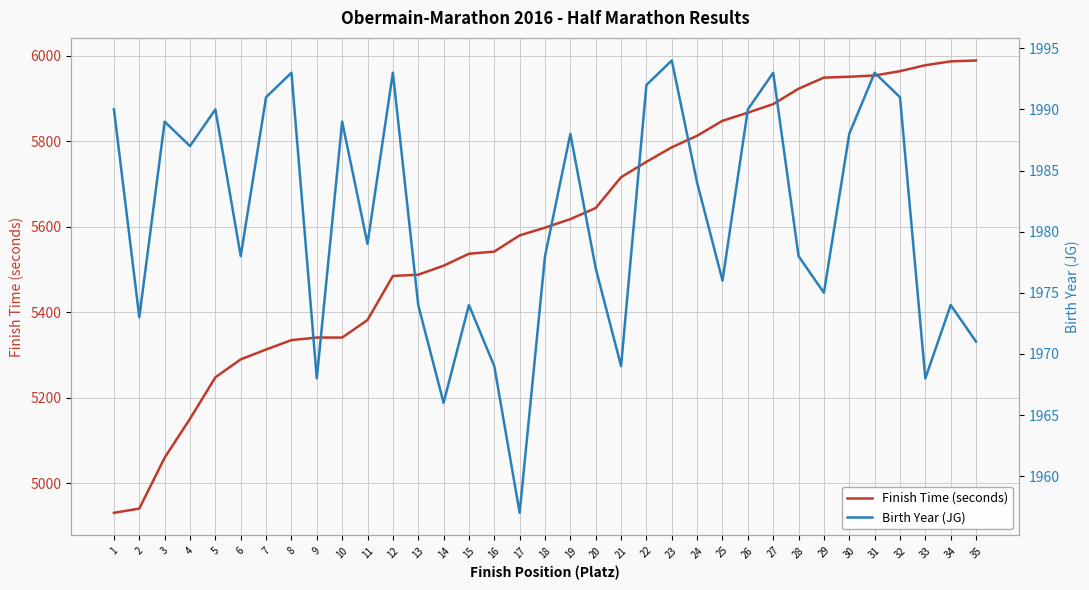

Where does the Birth Year (JG) series first go above 1979?

1